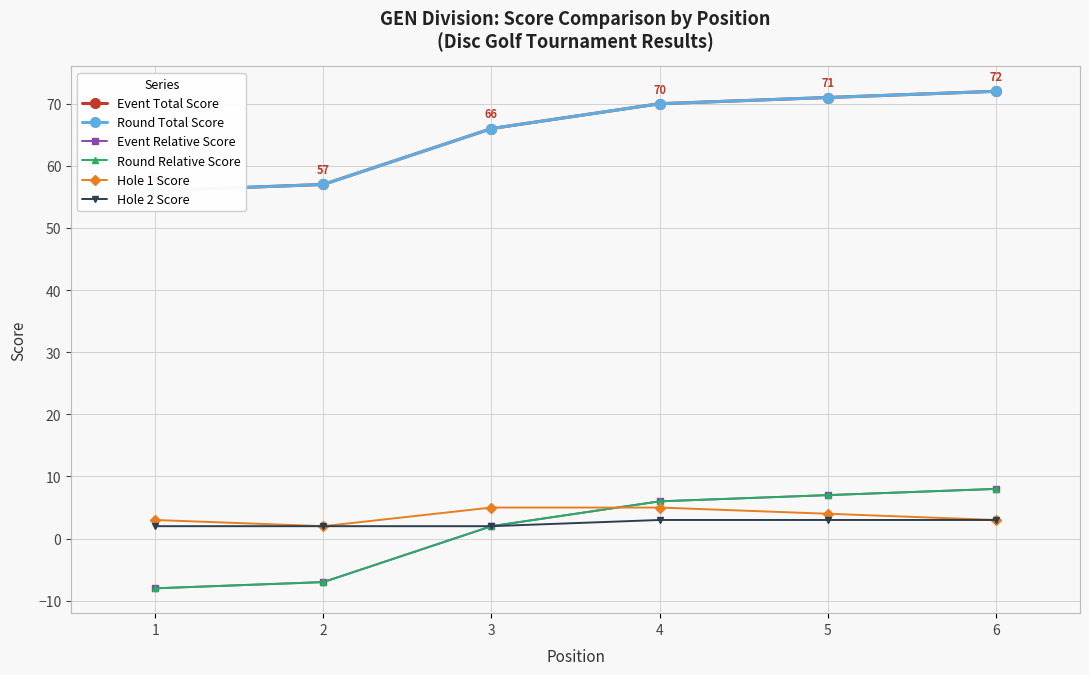

The value of Event Relative Score at 2 is -7. True or false?

True